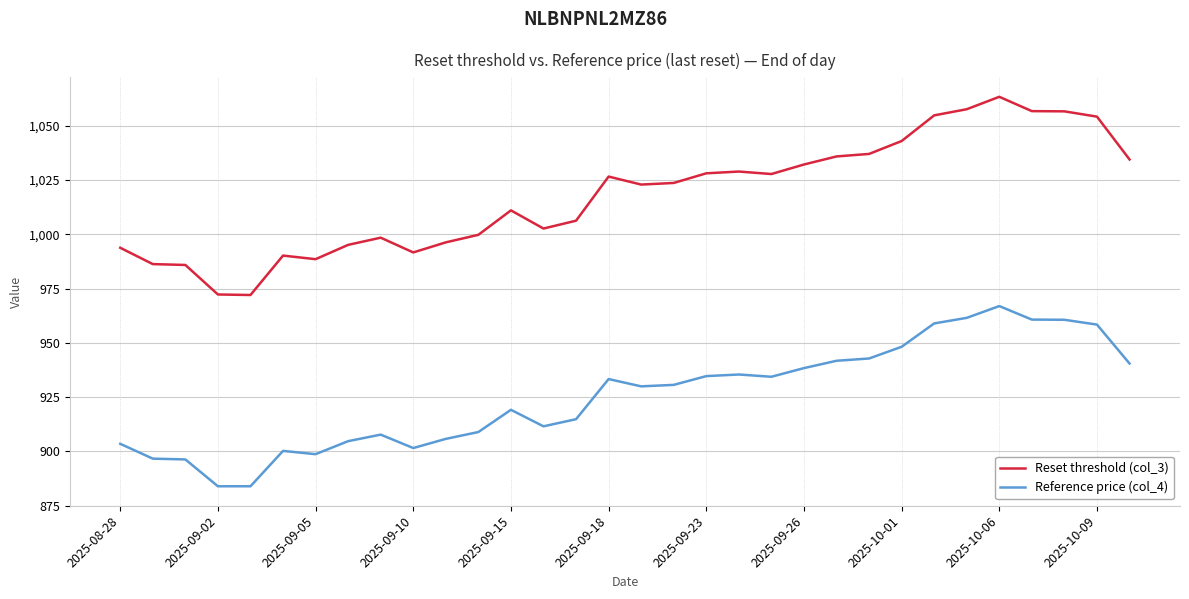

Which series has the largest total across all categories?

Reset threshold (col_3)